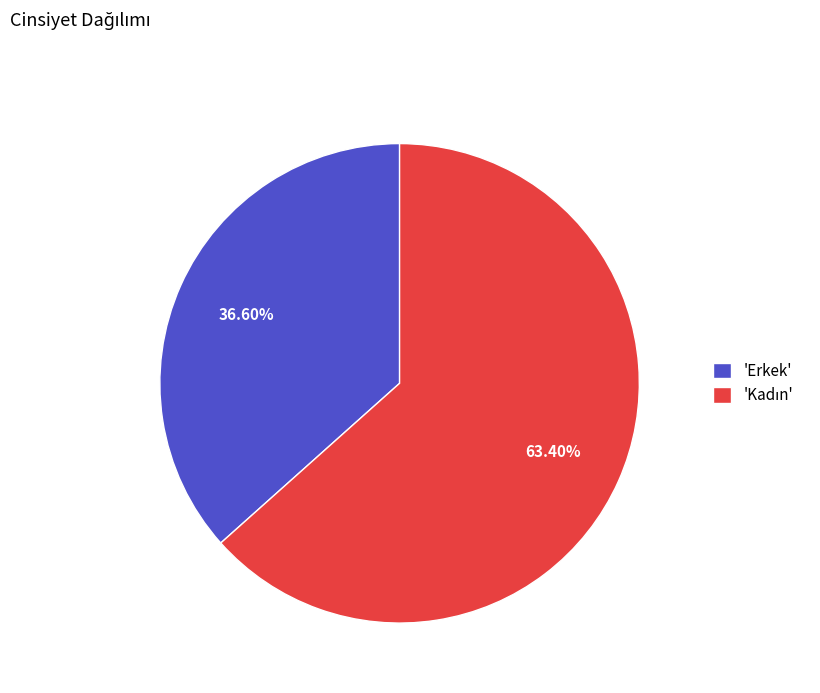

Which category has the smallest portion of the pie?

'Erkek'